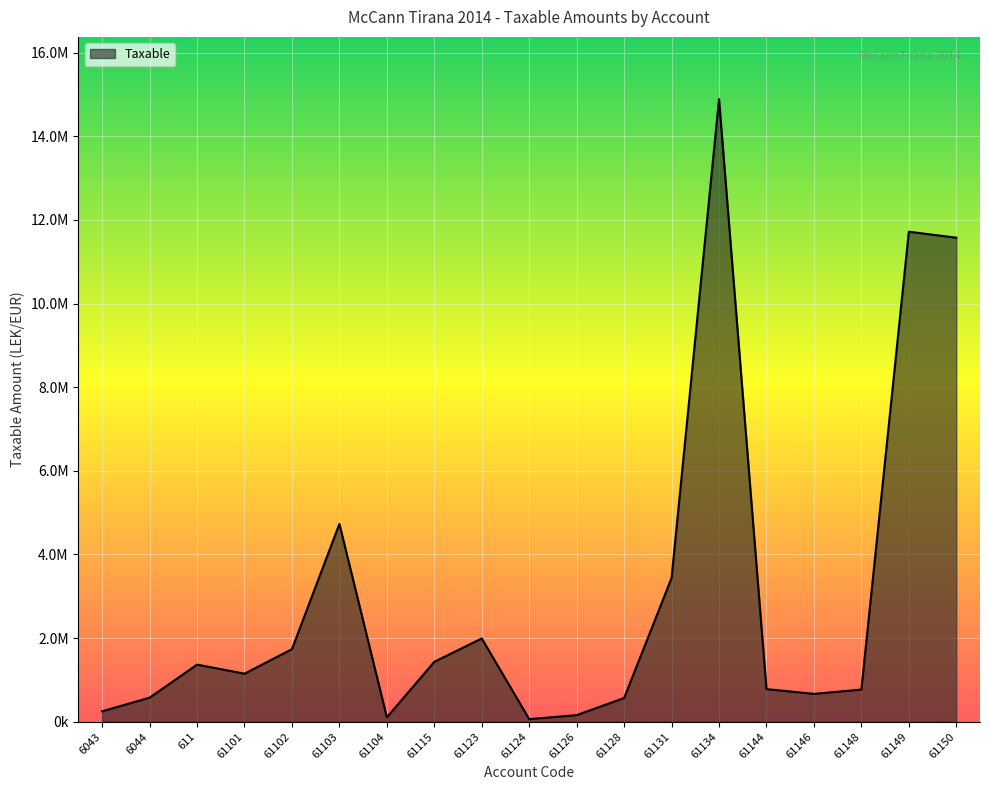

Where is the first local minimum?

61101